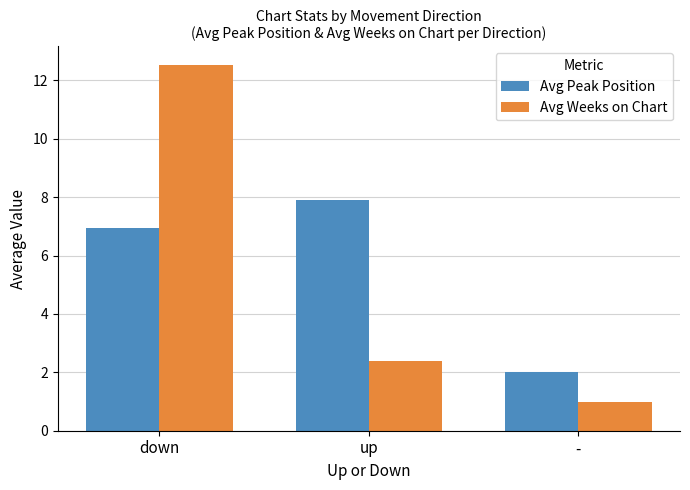

What is the label of the 3rd bar from the right?

down